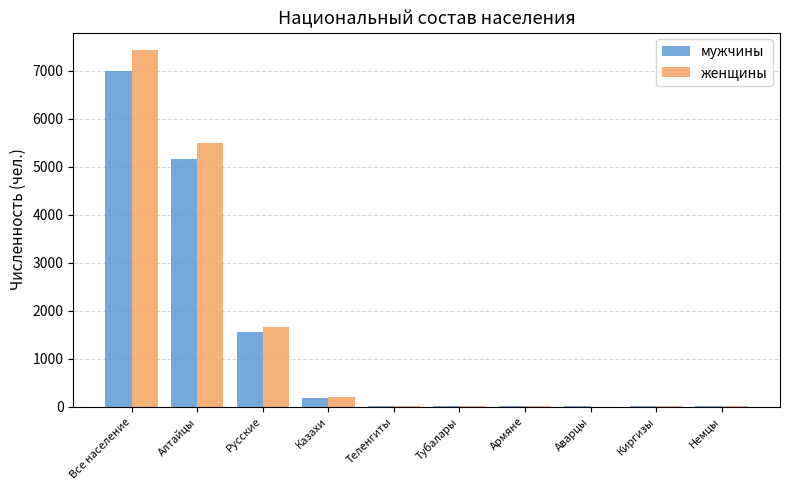

Is it true that мужчины equals 2631 at Русские?

False